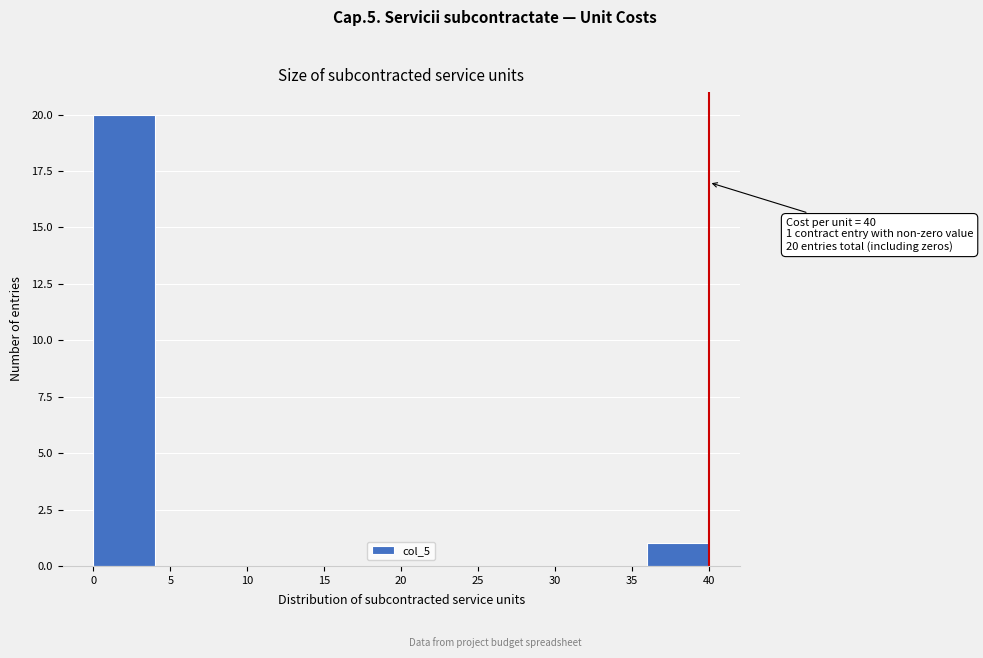

Which range on the x-axis has the tallest bar?

0 to 4